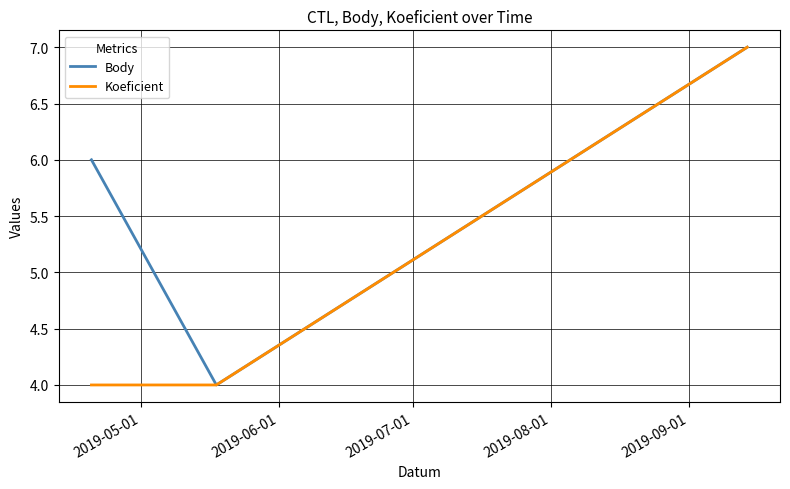

Which series has the largest total across all categories?

Body